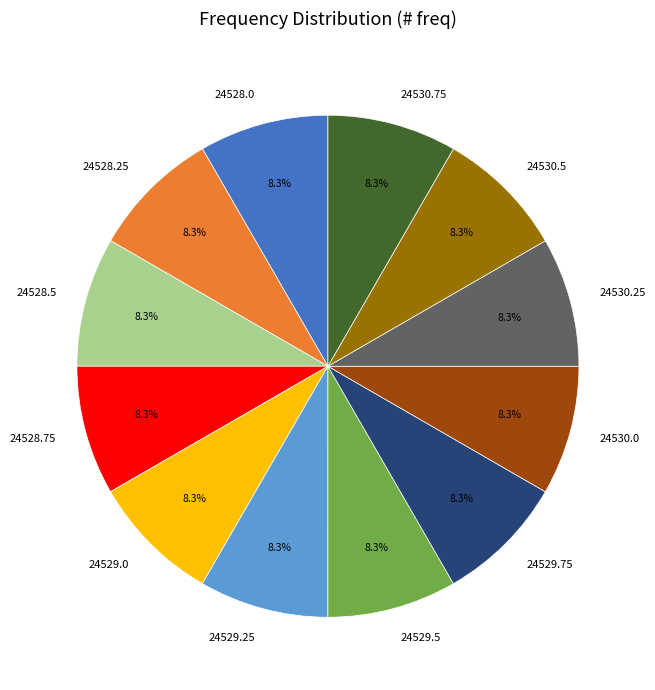

Approximately how many times larger is the value at 24528.5 compared to 24530.75?

1.0